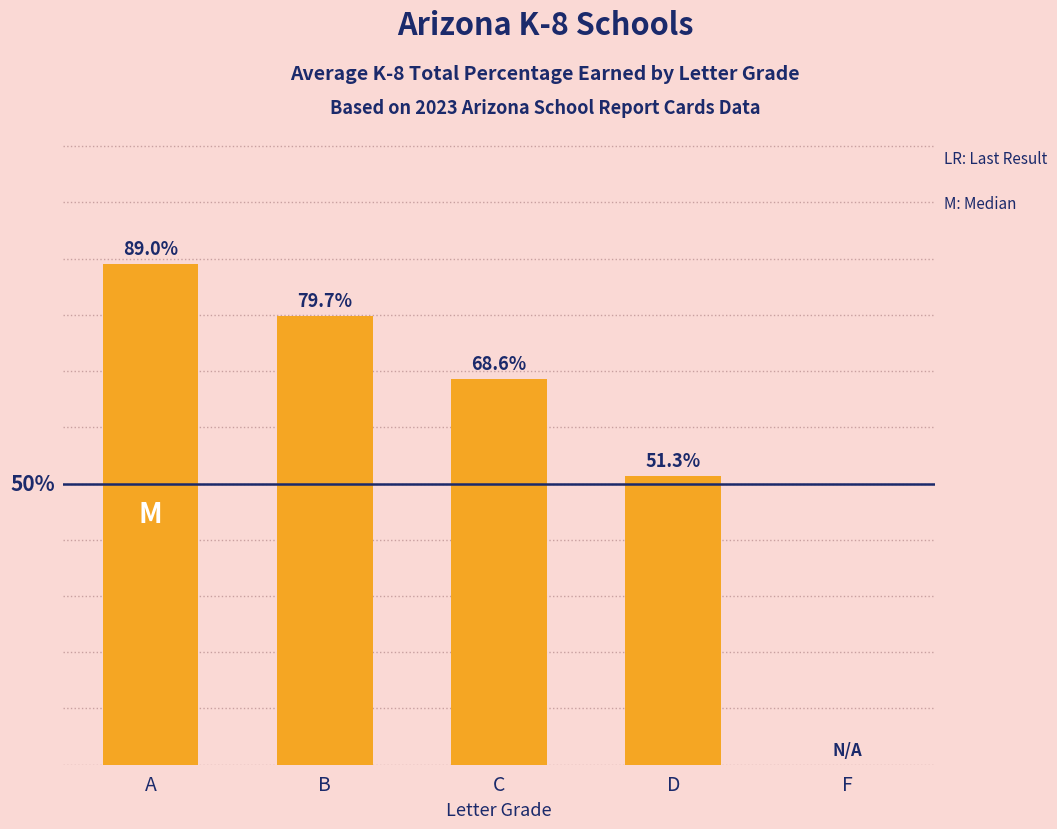

Which has a higher value, A or D?

A